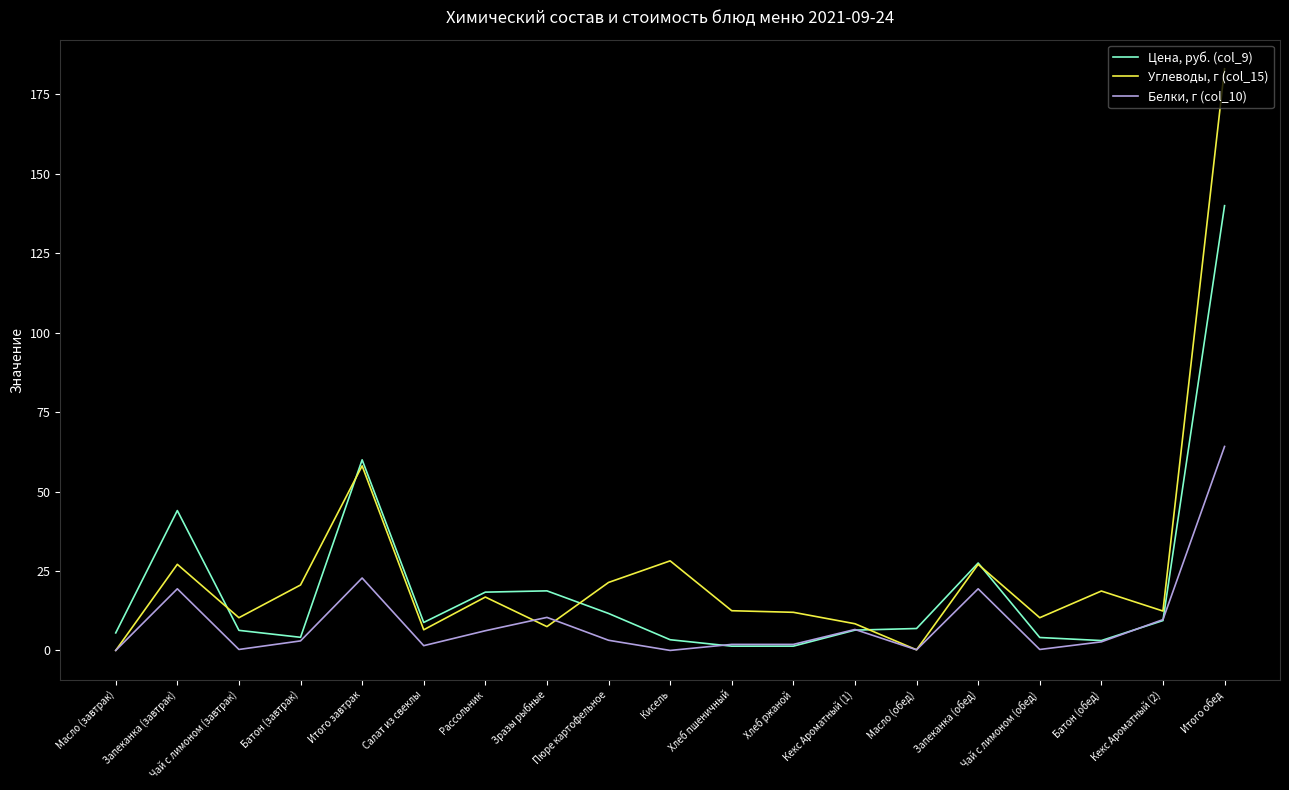

Which series has the widest spread of values?

Углеводы, г (col_15)